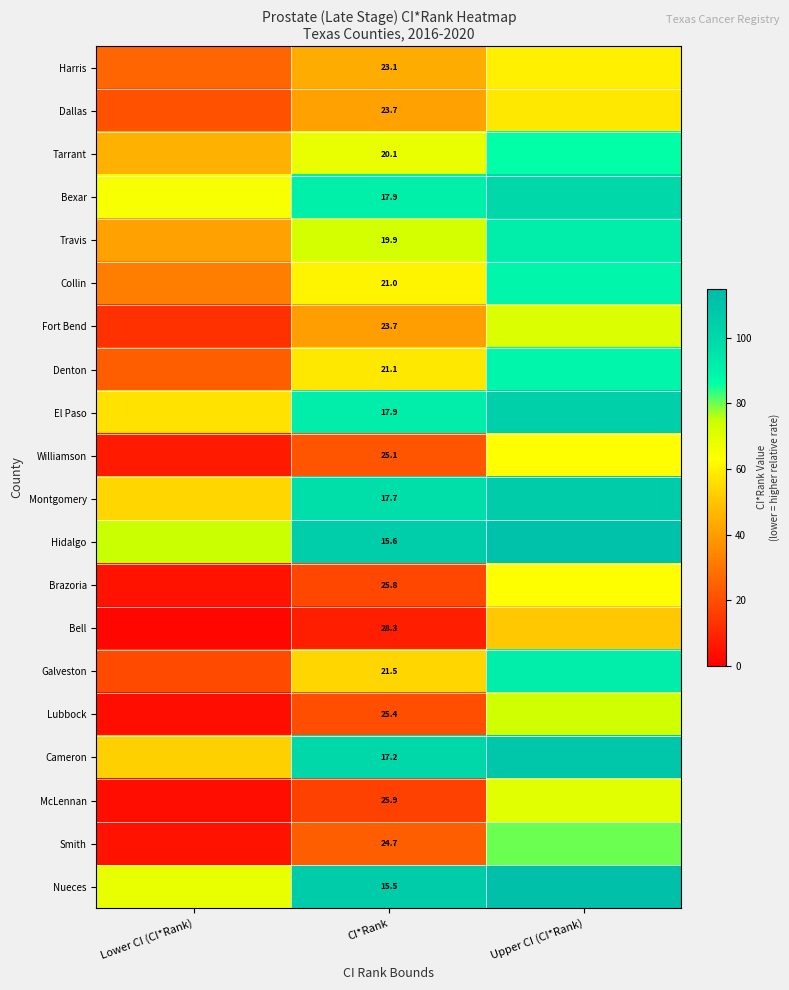

At how many categories does at least one series exceed 30?

3